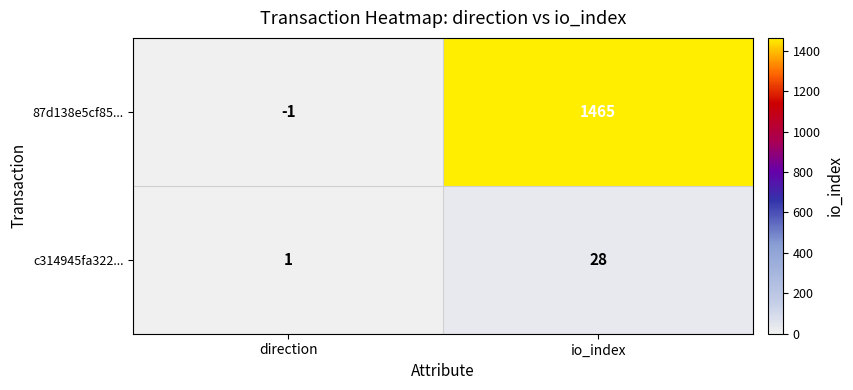

At io_index, list the series in order from largest to smallest.

87d138e5cf85..., c314945fa322...